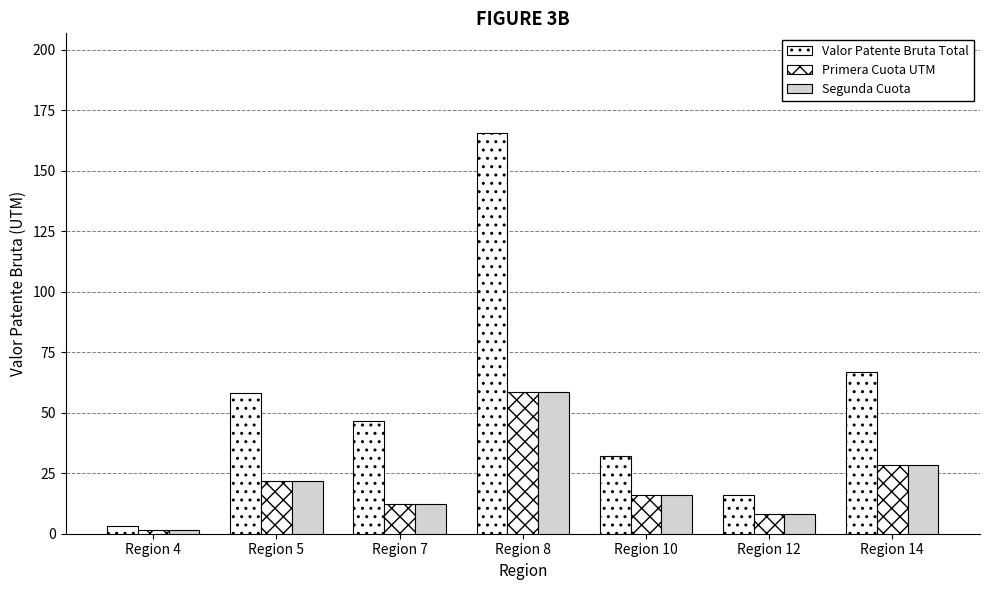

What is the spread (max minus min) of values at Region 7?

34.1